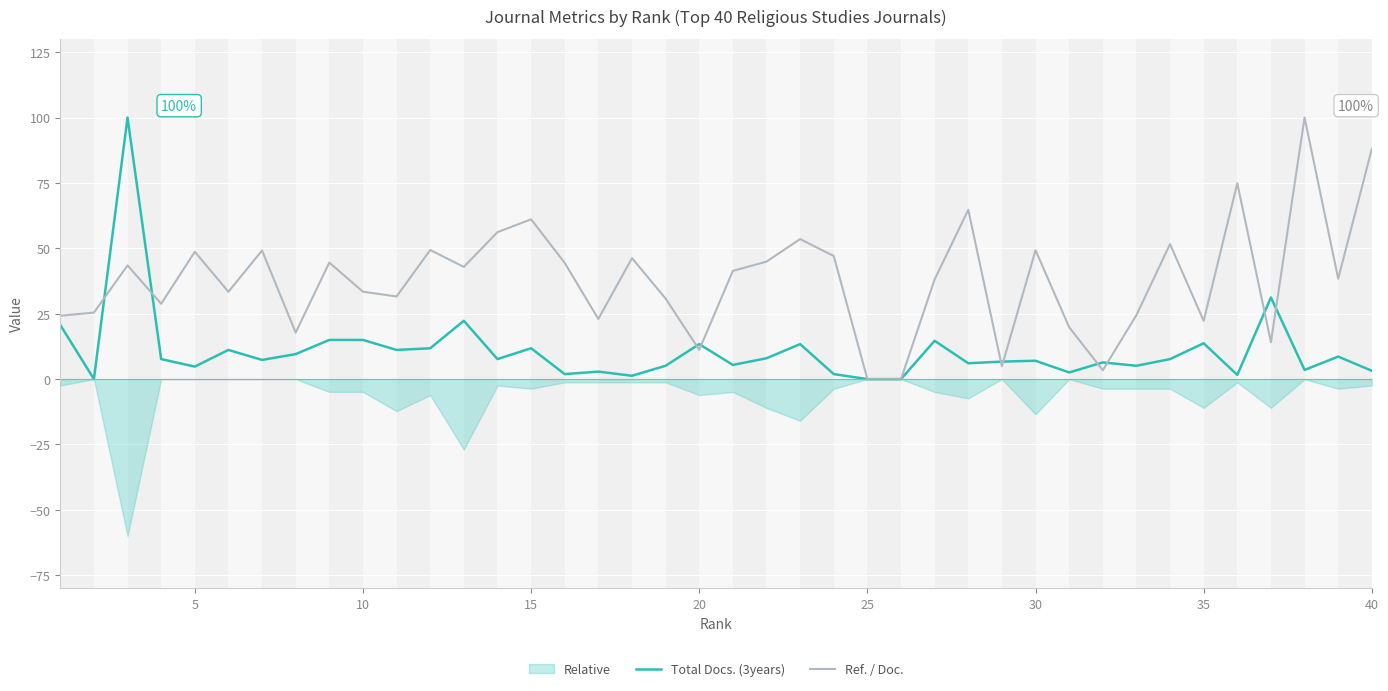

What is the highest value of the Total Docs. (3years) series?

100.0